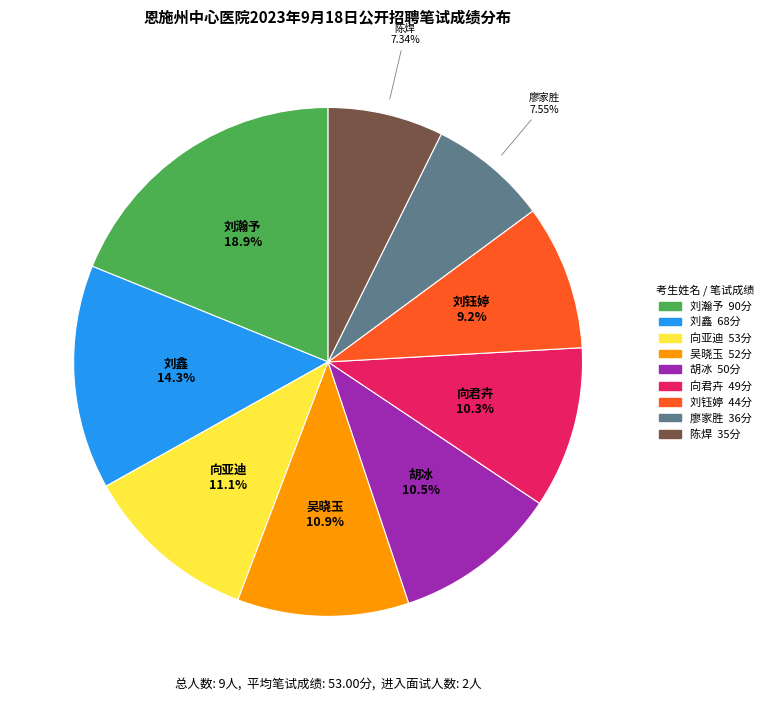

How many segments does this pie chart have?

9